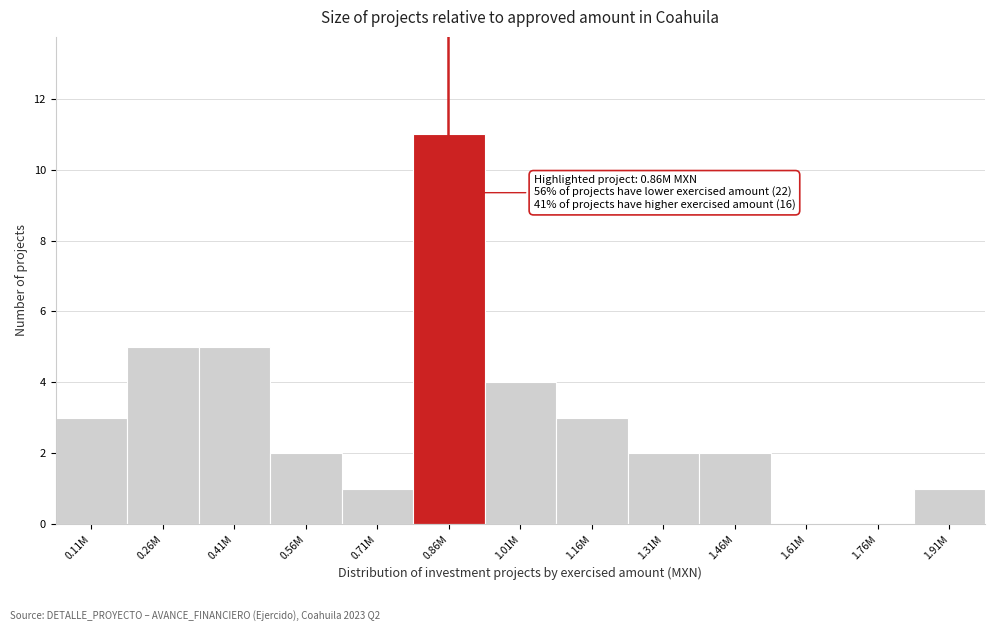

Is it true that the value at 0.26M is 5?

True